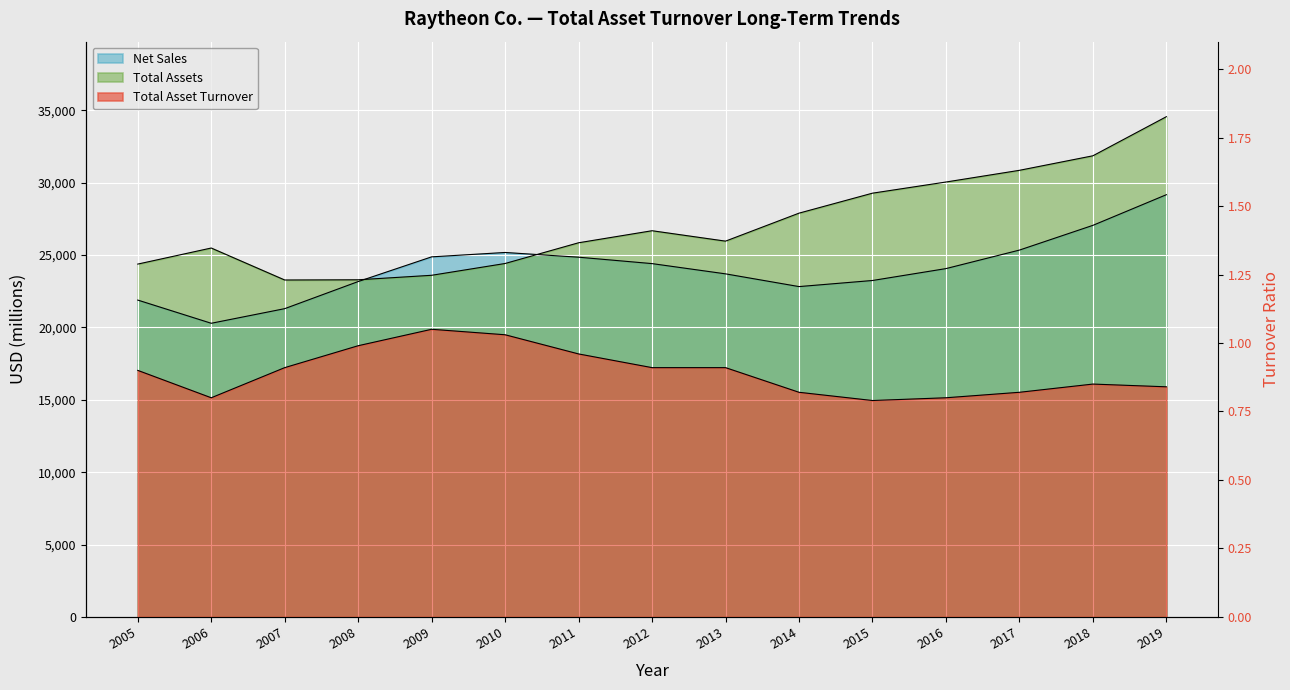

Which has a higher value, 2012 or 2007?

2012